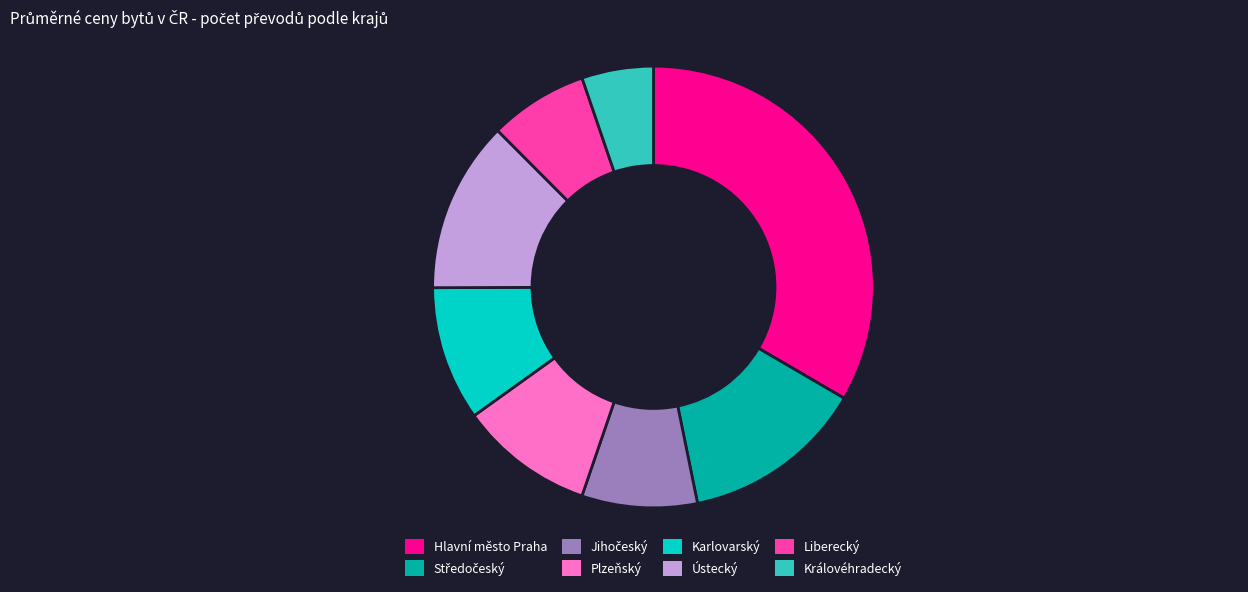

Which has a higher value, Královéhradecký or Ústecký?

Ústecký